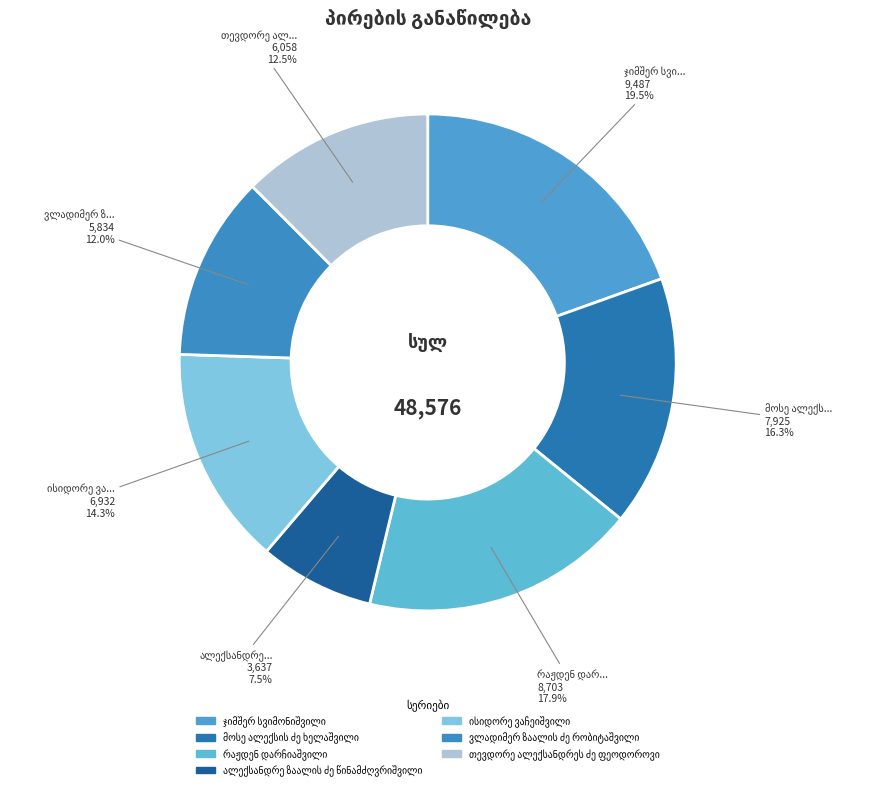

What percentage is the ჯიმშერ სვიმონიშვილი slice, to the nearest percent?

20%